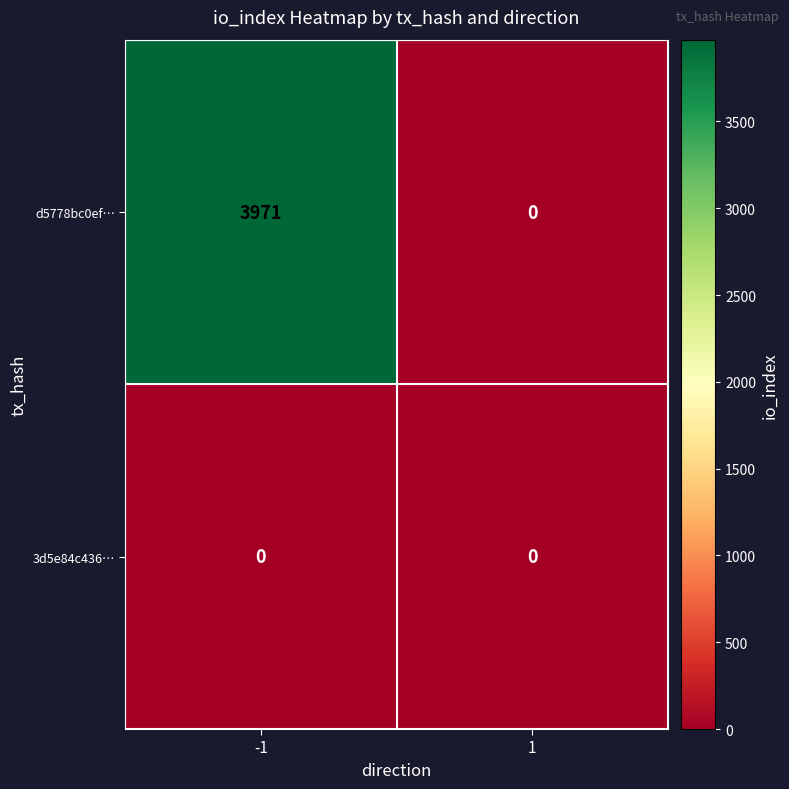

Reading left to right, list all the values displayed in this chart.

d5778bc0ef…: 3971	0
3d5e84c436…: 0	0